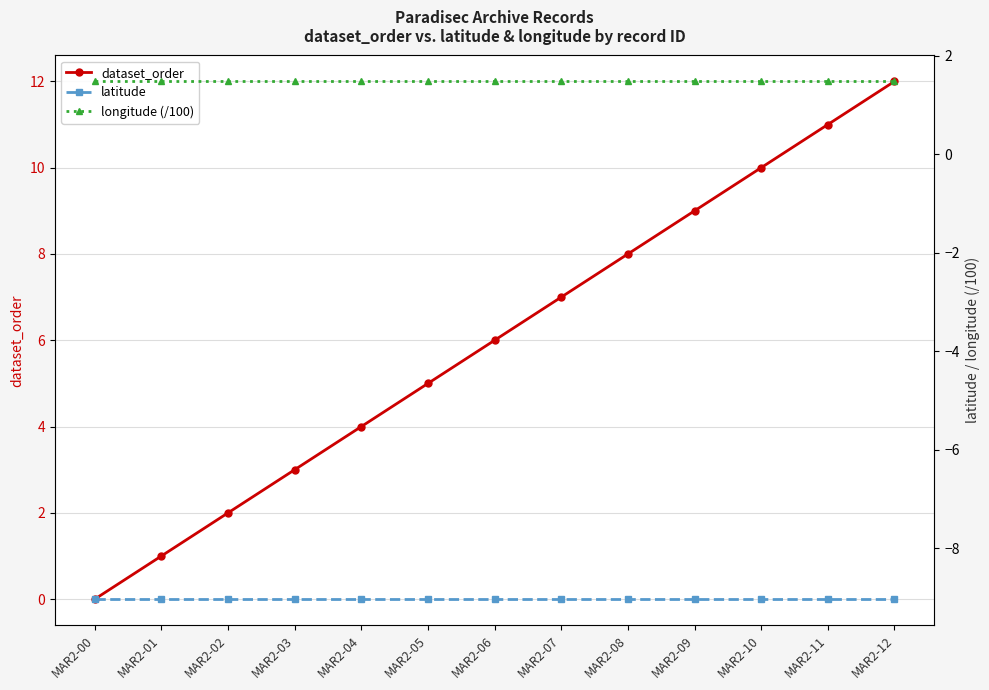

What is the difference between the second highest and second lowest values in the dataset_order series?

10